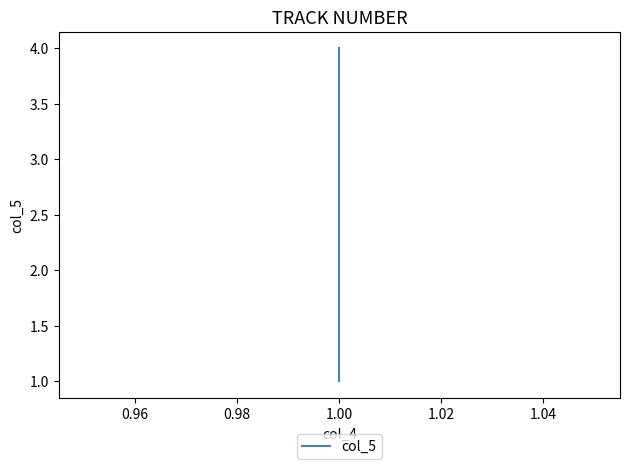

Between 0.94 and 1.00, which is larger?

1.00